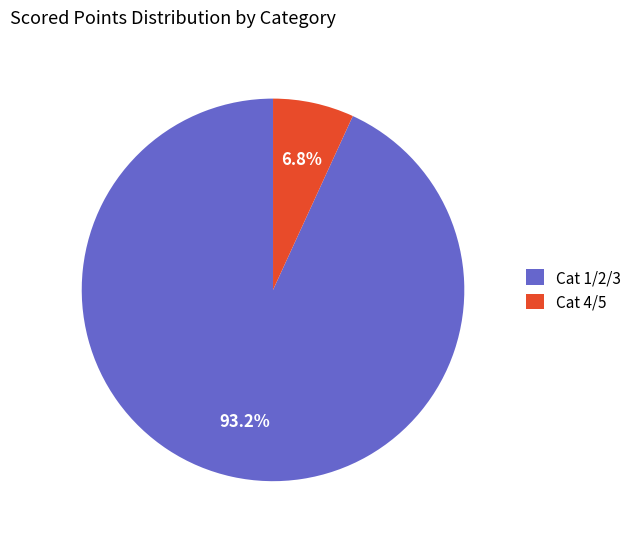

What is the majority slice?

Cat 1/2/3